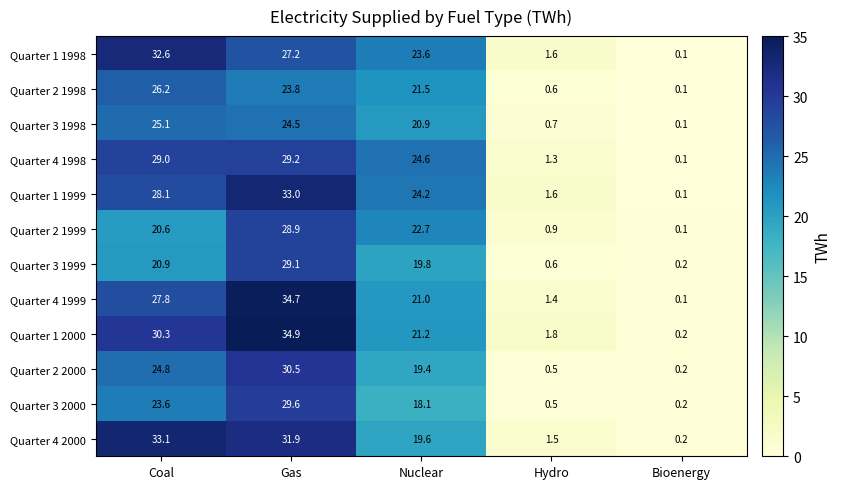

Where is Quarter 3 1998 nearest to the value 12?

Nuclear